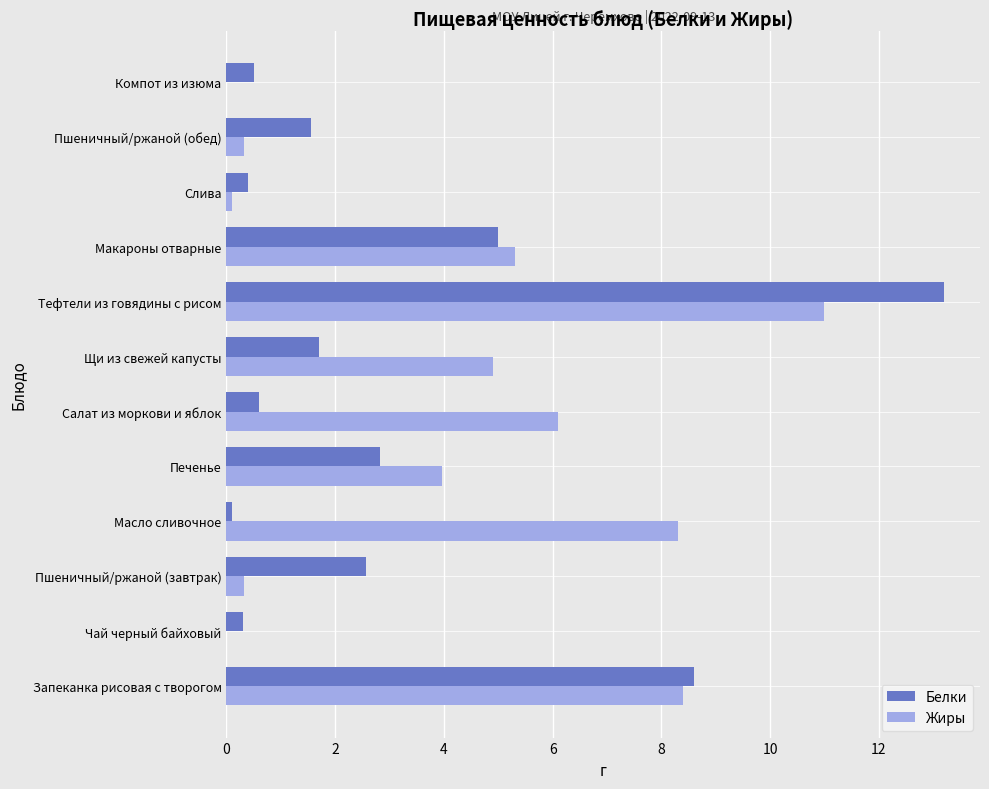

The value of Жиры at Чай черный байховый is 0.0. True or false?

True